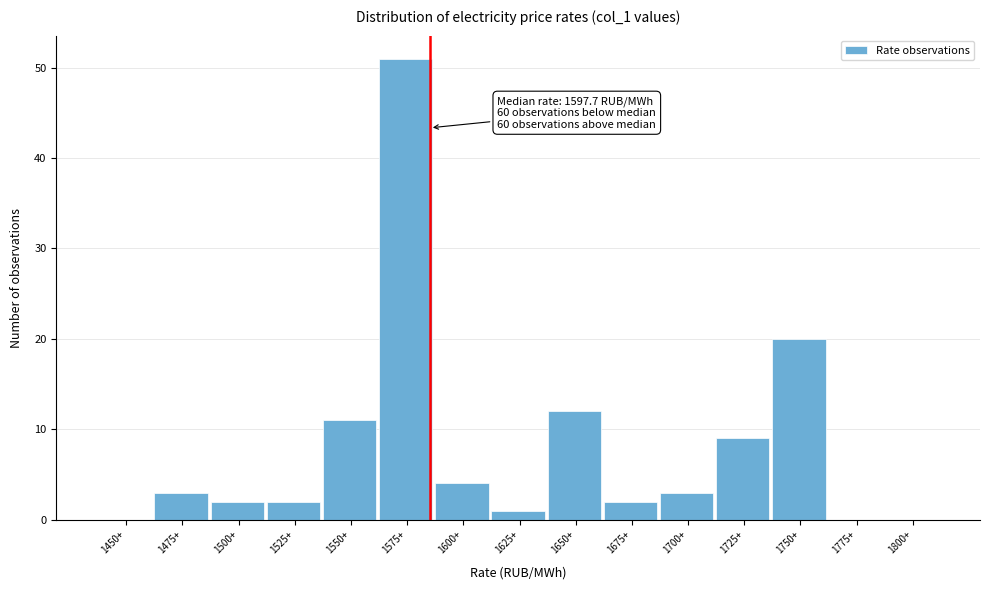

Reading left to right, what are all the values shown in this chart?

1450+=0	1475+=3	1500+=2	1525+=2	1550+=11	1575+=51	1600+=4	1625+=1	1650+=12	1675+=2	1700+=3	1725+=9	1750+=20	1775+=0	1800+=0